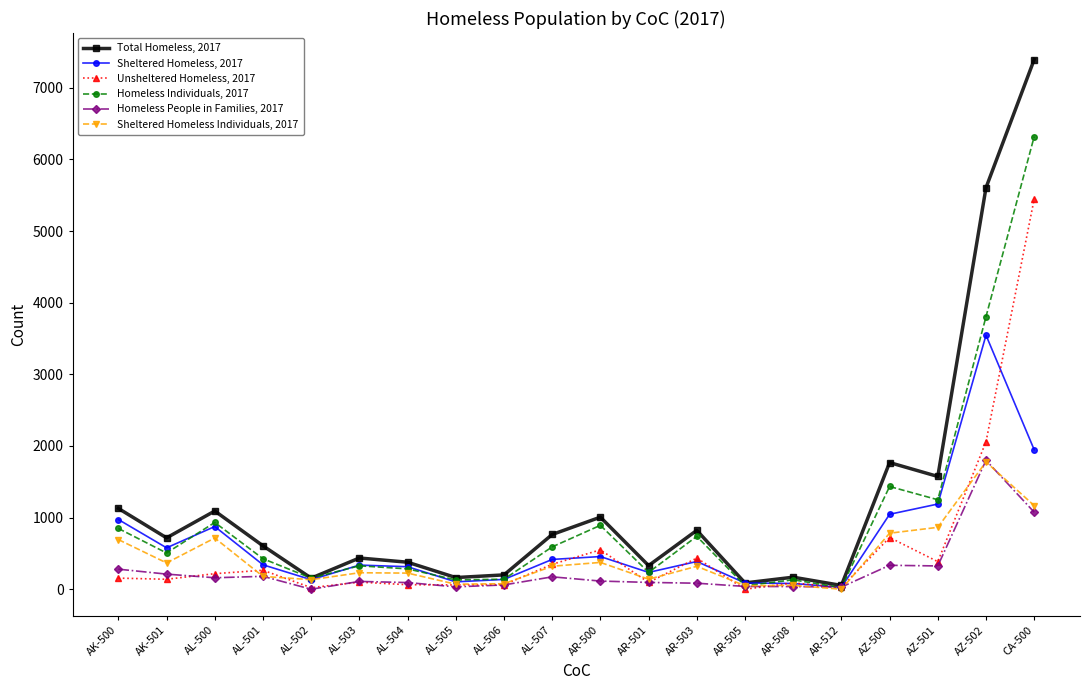

What position from the right is CA-500?

1